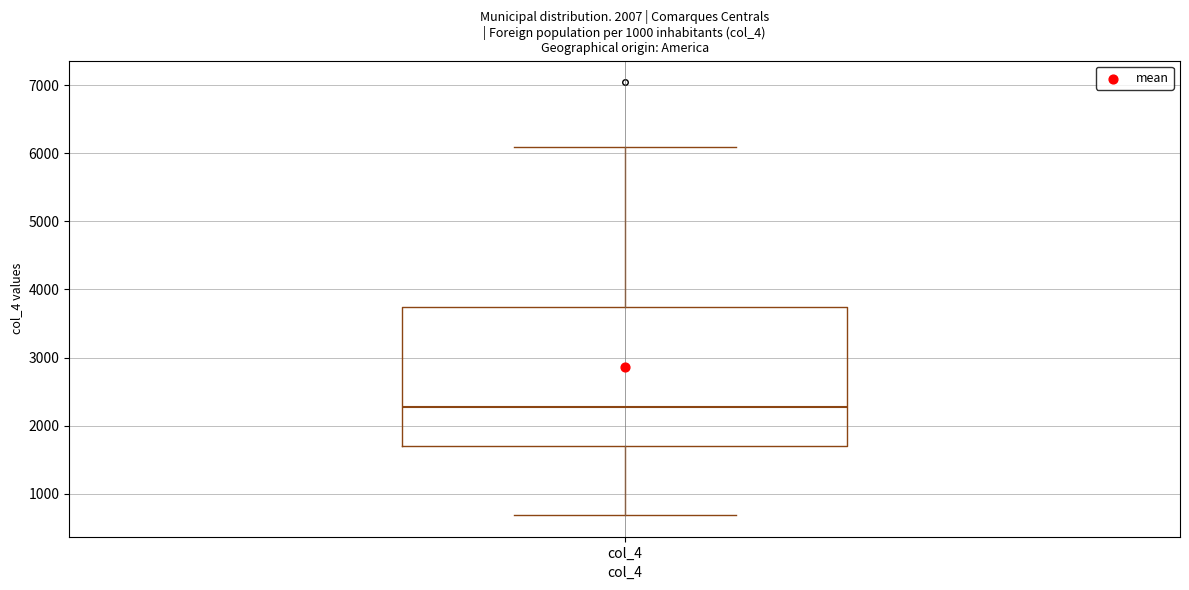

Transcribe this box plot: give where the median line is, the range the box spans, and where the two whiskers end, as read against the y-axis. The values are not printed on the chart, so give them approximately, as read against the axis.

median 2300, box 1700 to 3700, whiskers 700 to 6100